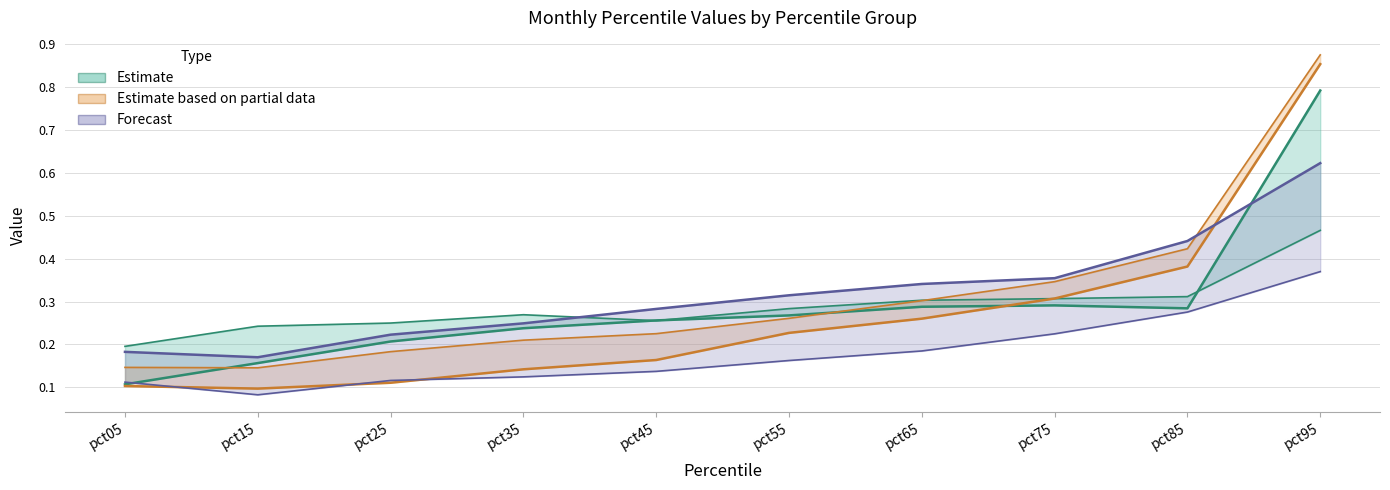

Which series changed the most between pct55 and pct75?

Partial lower